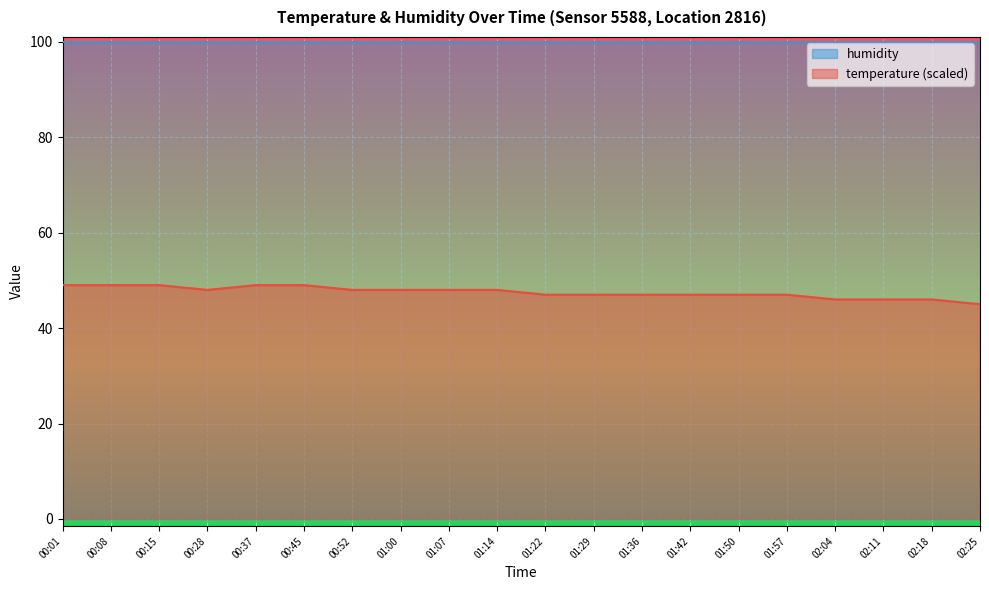

What is the sum of all values?

950